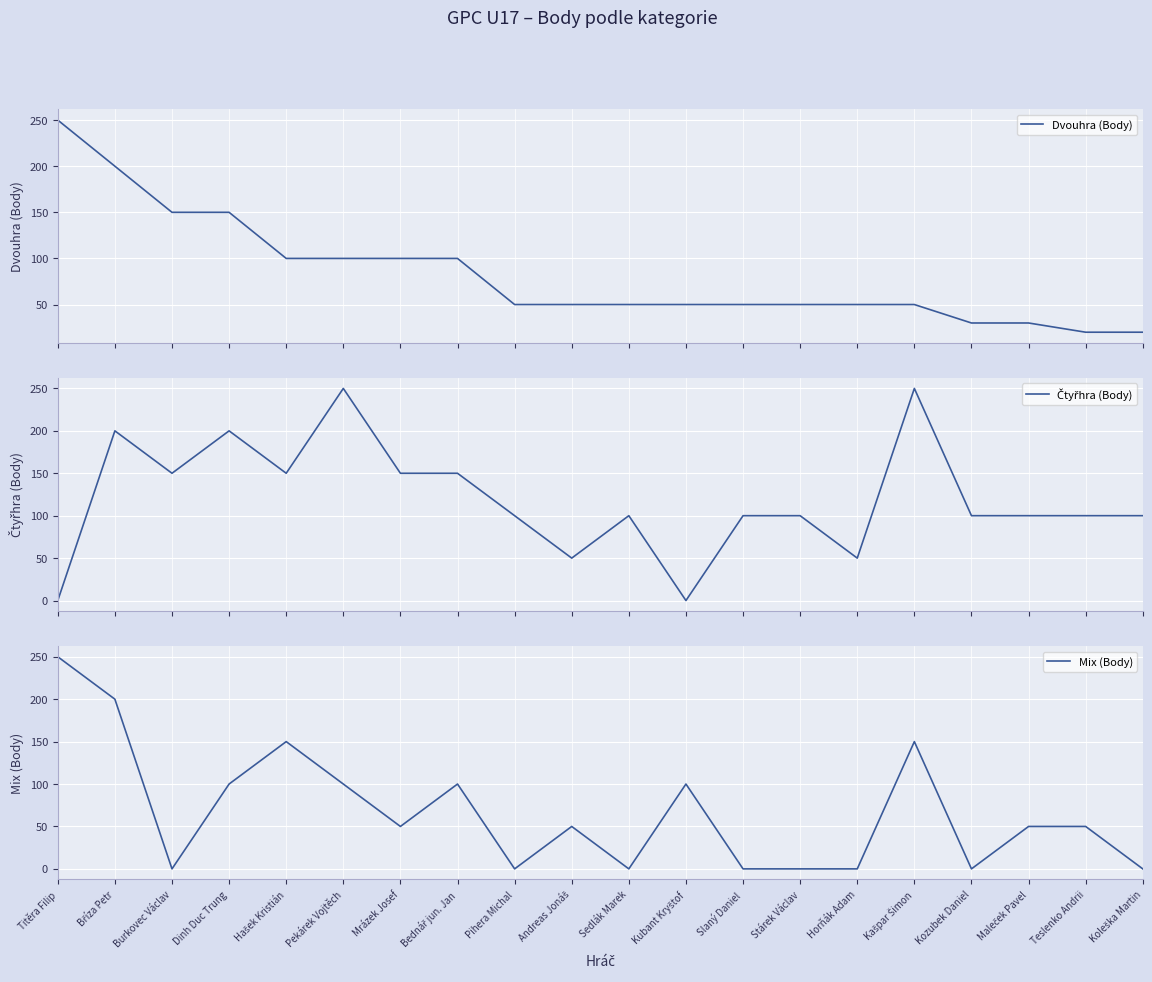

Between Pekárek Vojtěch and Kubant Kryštof, which series saw the biggest shift?

Čtyřhra (Body)